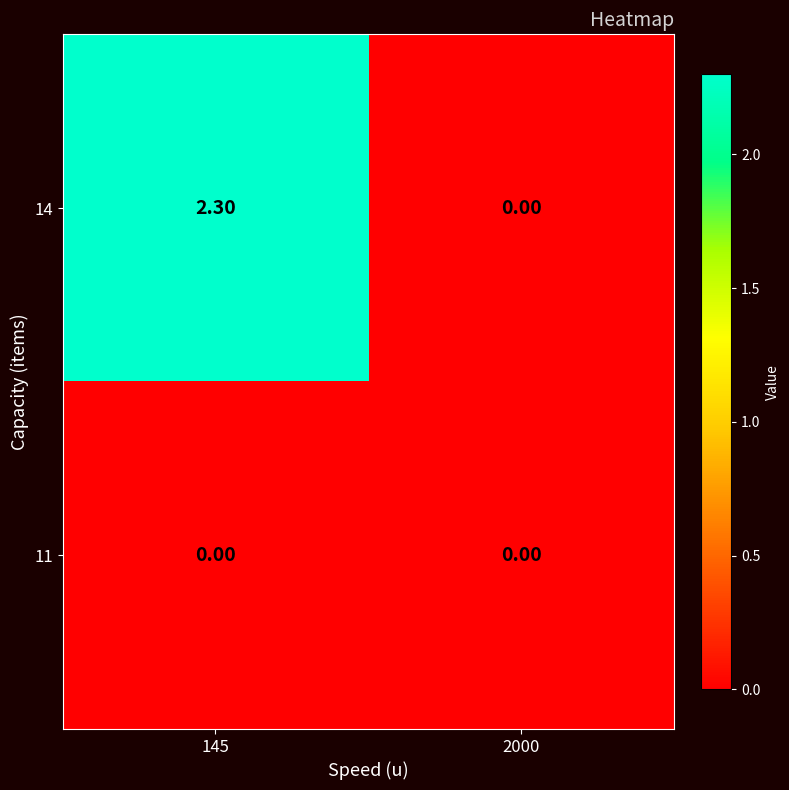

Which series has the widest spread of values?

14